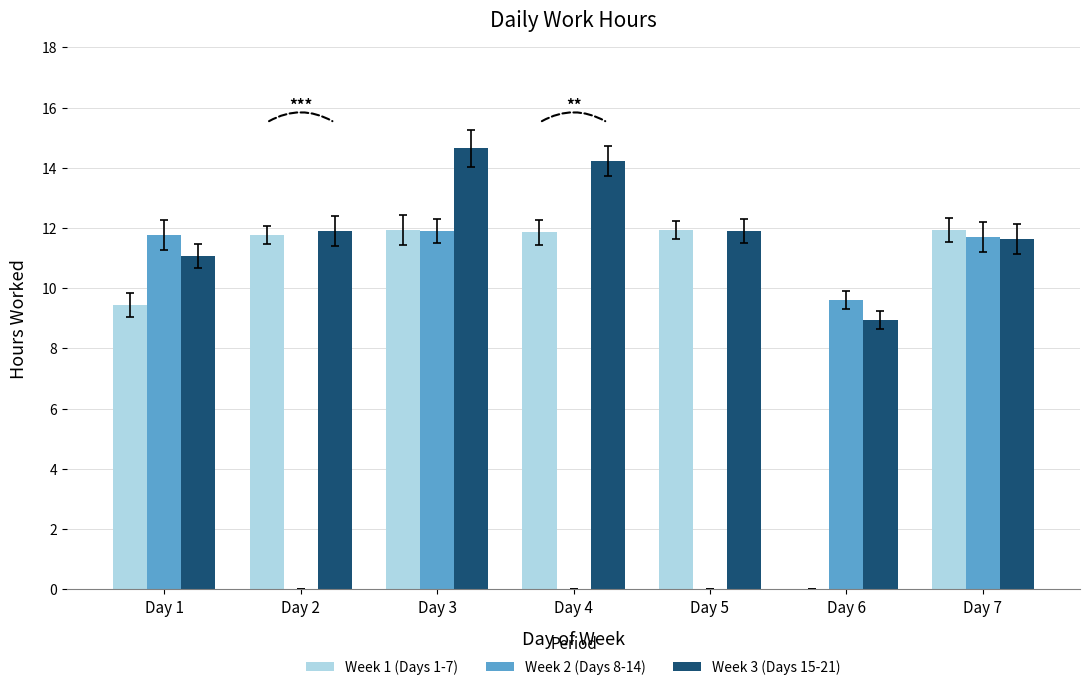

Where is Week 3 (Days 15-21) nearest to the value 11?

Day 1